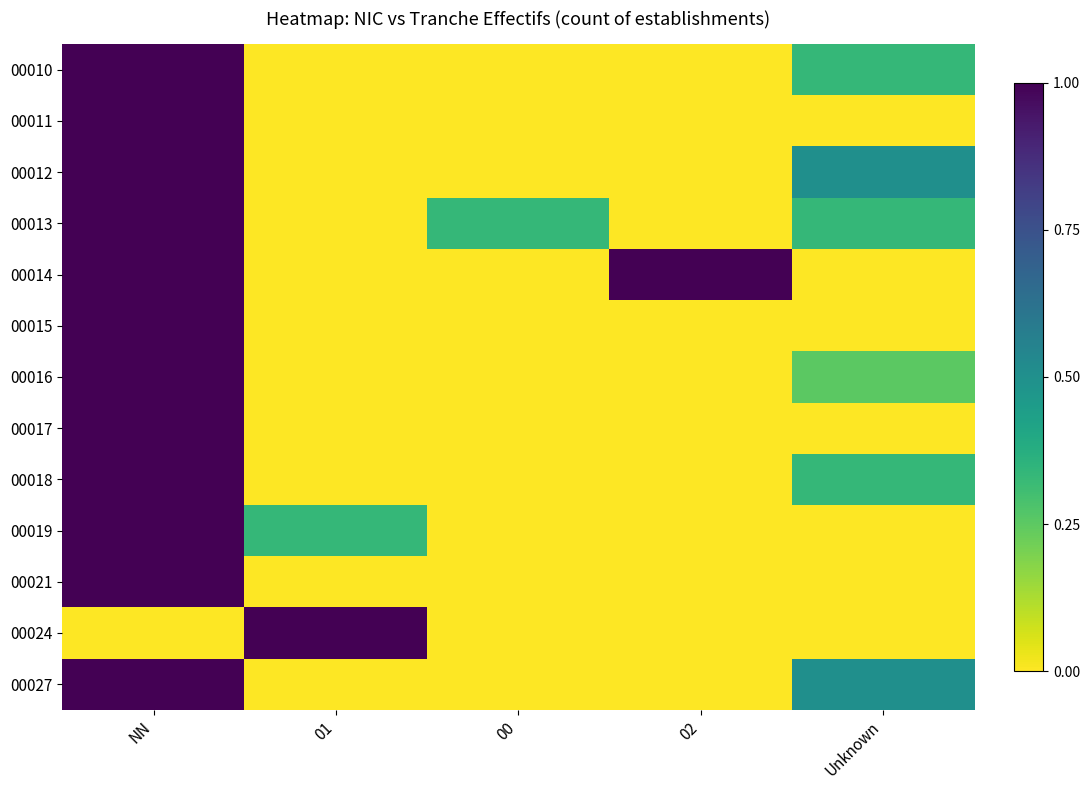

At which category is the sum across all series the highest?

NN